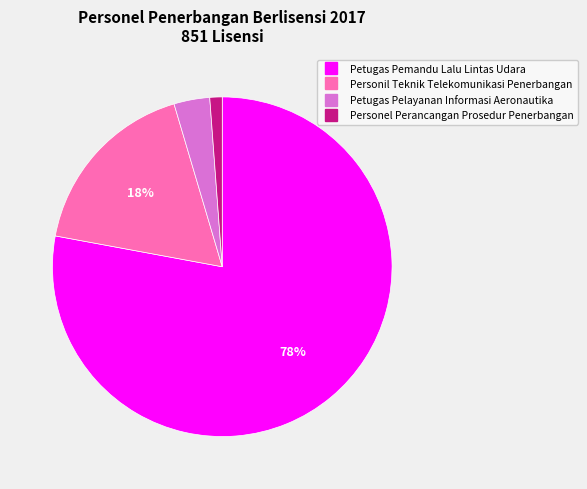

Combined, do Personil Teknik Telekomunikasi Penerbangan and Personel Perancangan Prosedur Penerbangan account for over 50%?

No